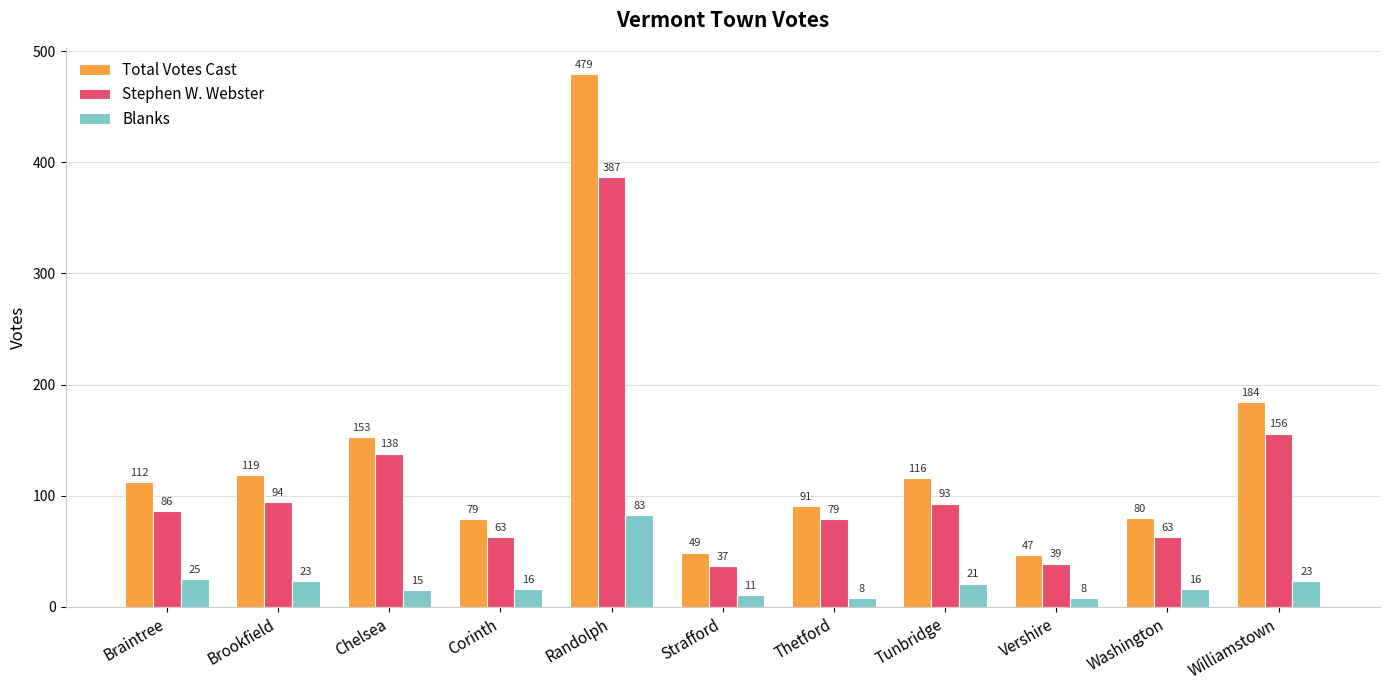

The Blanks series shows 110 at Randolph. True or false?

False